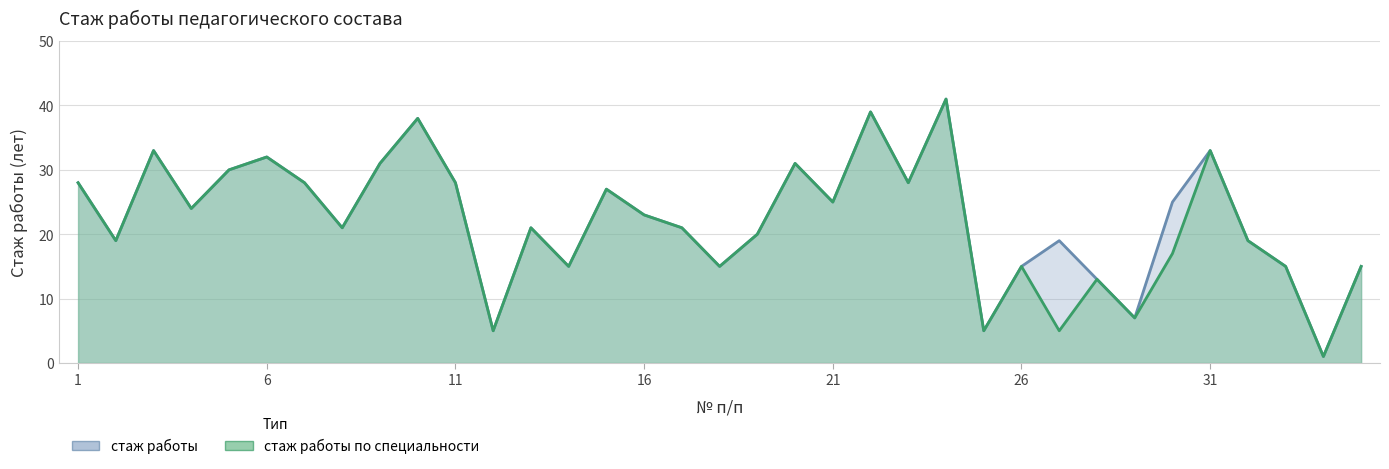

What is the value of the стаж работы по специальности point at the 28th from the left?

13